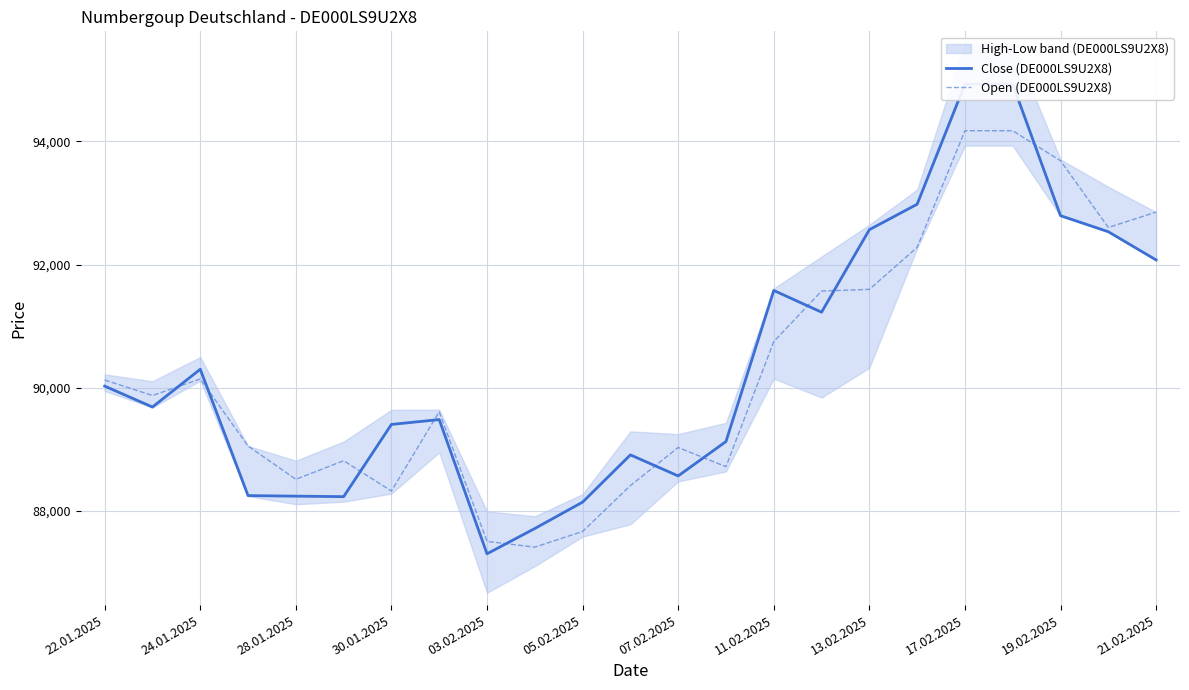

The value of Open (DE000LS9U2X8) at 17.02.2025 is 20044. True or false?

False